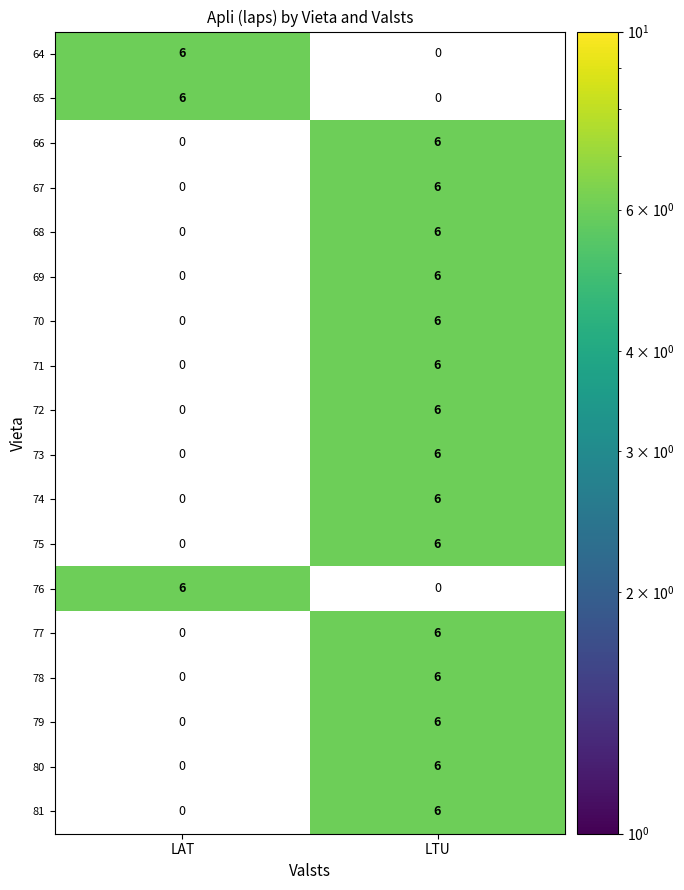

What is the maximum value shown in the chart?

6